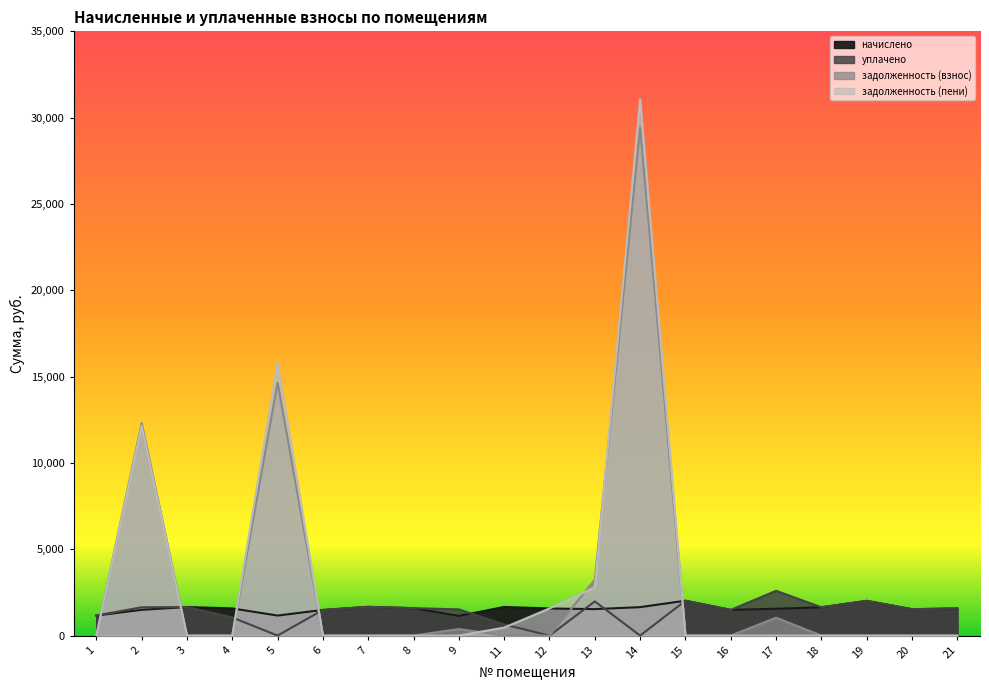

What value does the задолженность (взнос) series have at 2?

12310.2